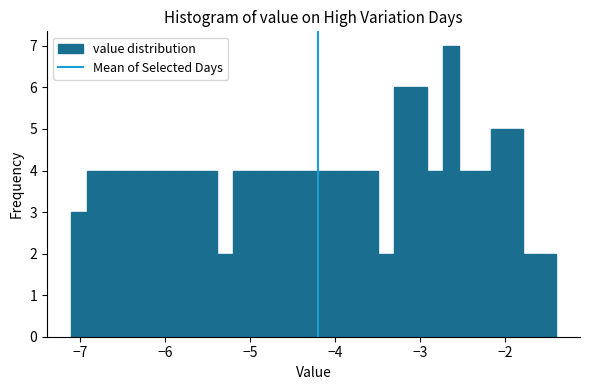

Around what value on the x-axis is the tallest bar? Give the approximate position of its centre, as read against the axis.

-2.6